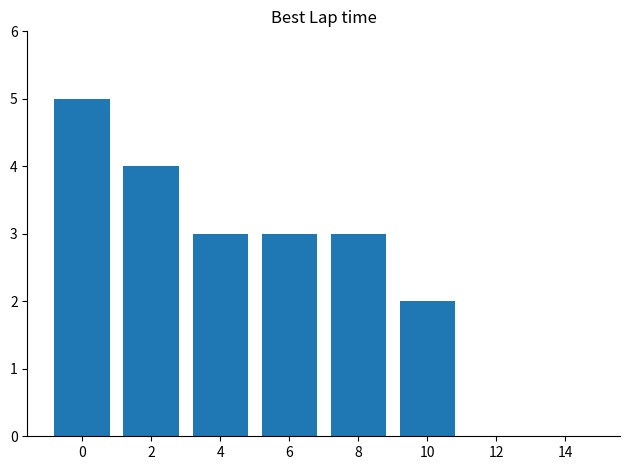

The value at 10 is 2. True or false?

True